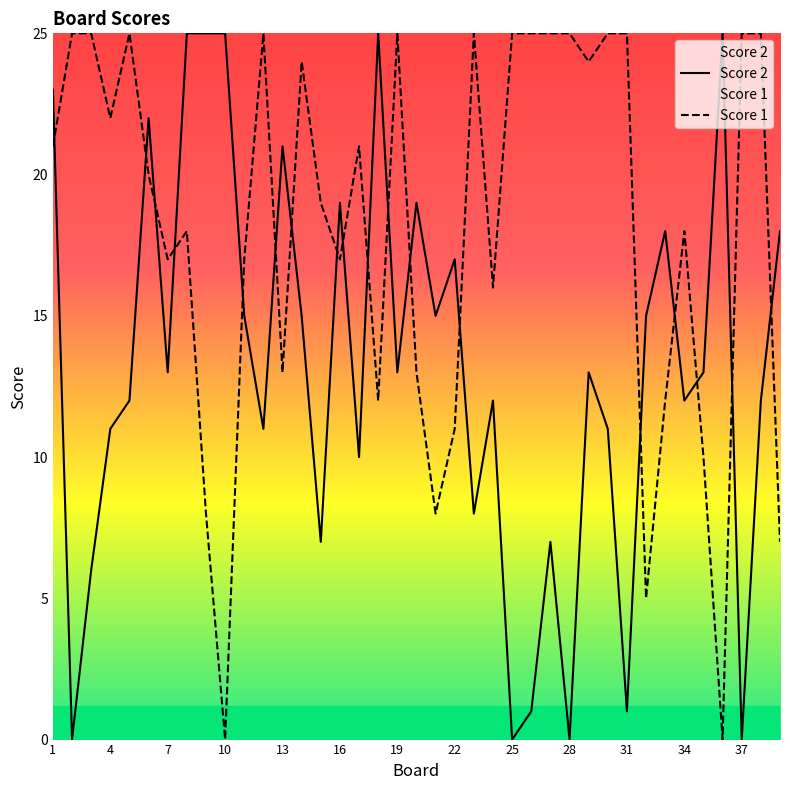

Is this an area chart (filled region under the line)?

No